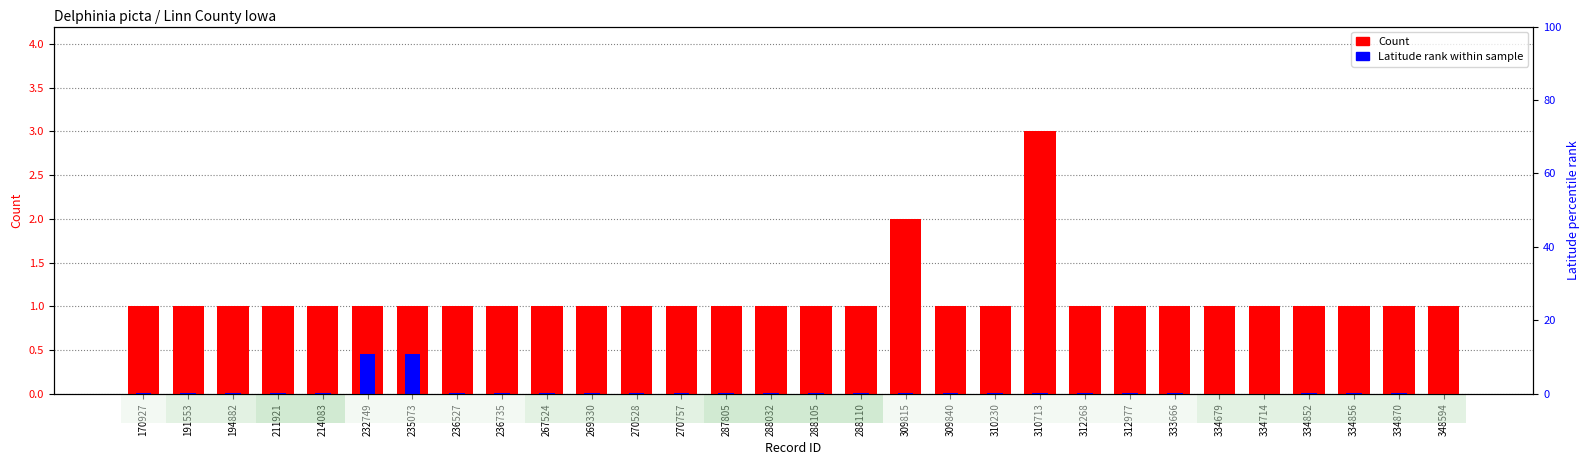

Rank the series by their maximum value, from highest to lowest.

Count, Latitude rank within sample